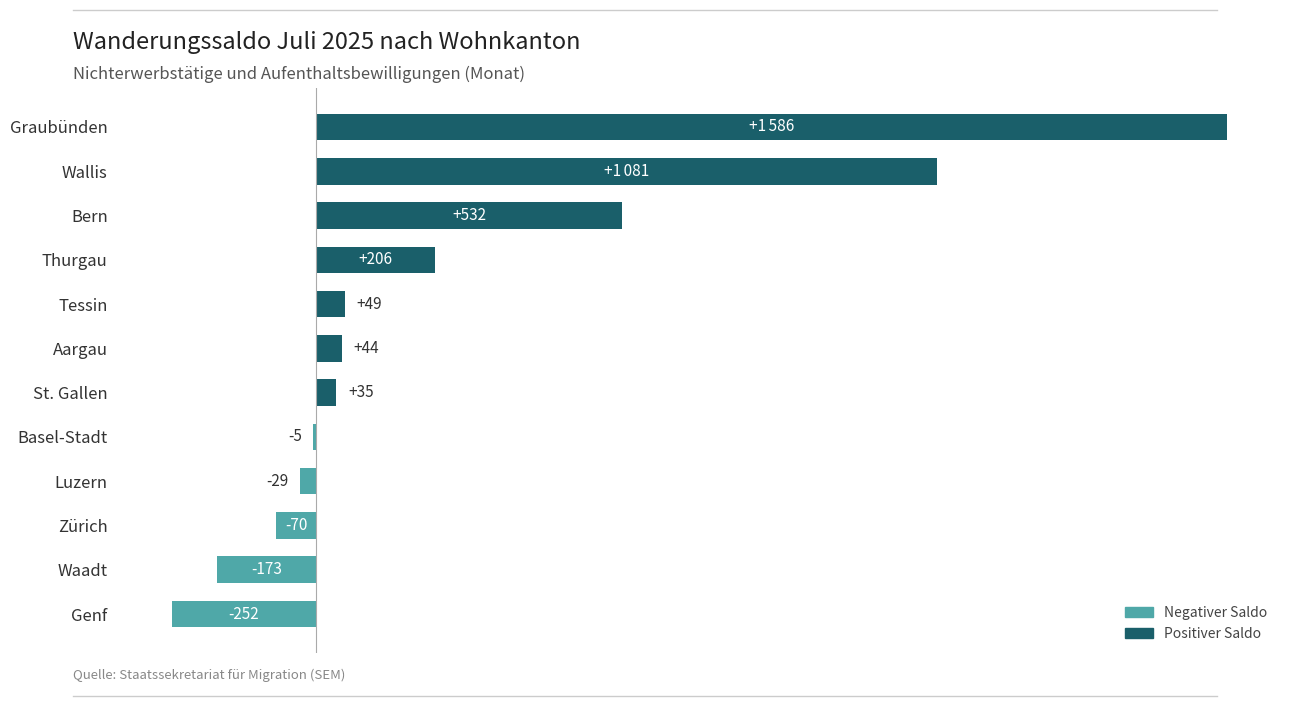

Which category has the highest value across all series?

Graubünden